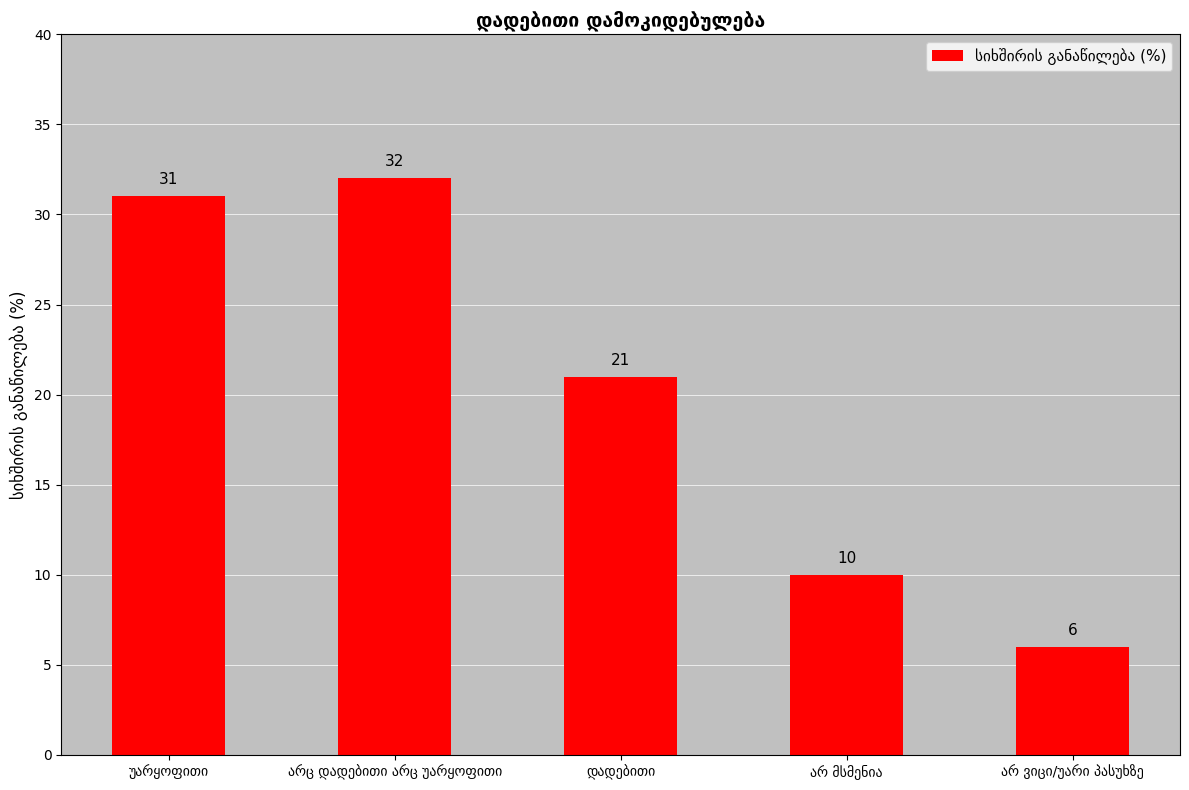

What is the smallest value displayed?

6